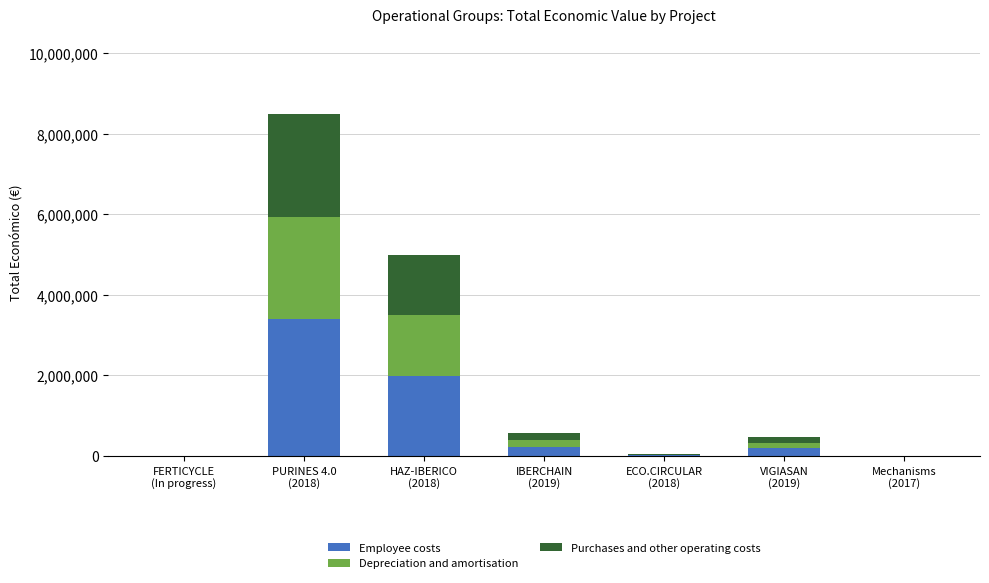

What is the maximum value for Employee costs?

3393999.6